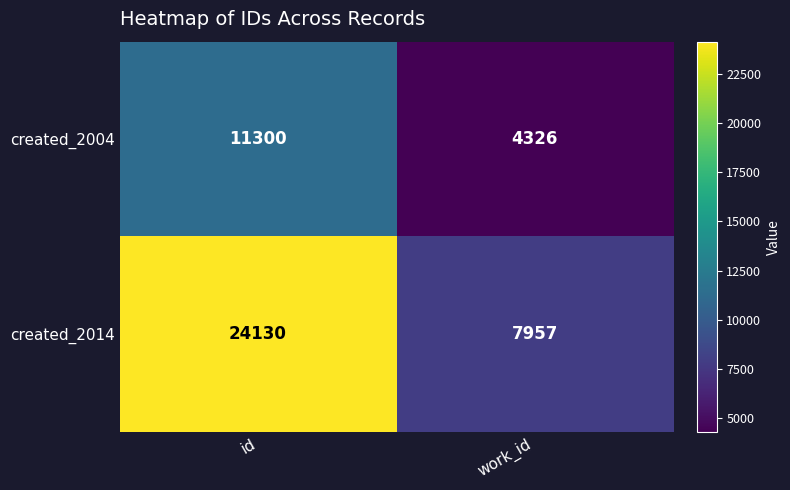

What is the maximum value shown in the chart?

24130